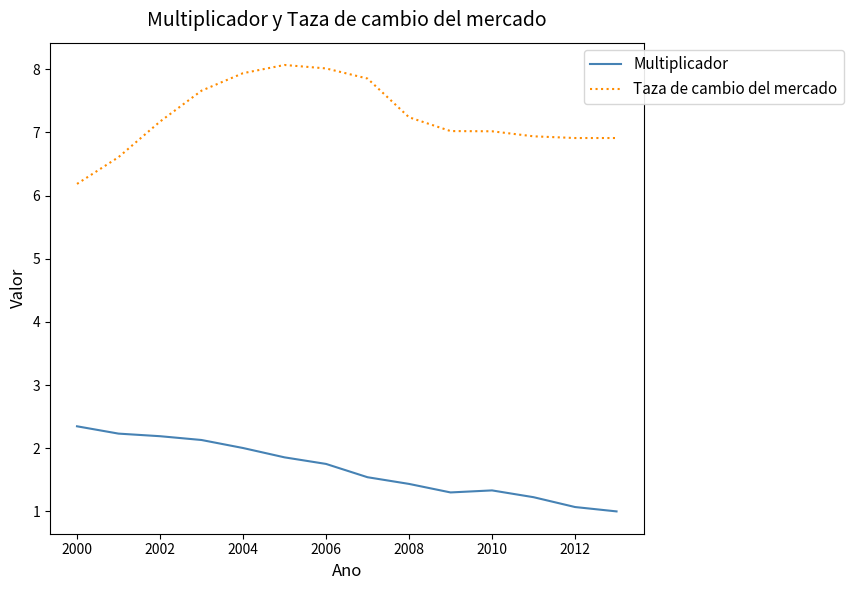

What is the difference between the maximum and minimum values in the Taza de cambio del mercado series?

1.9